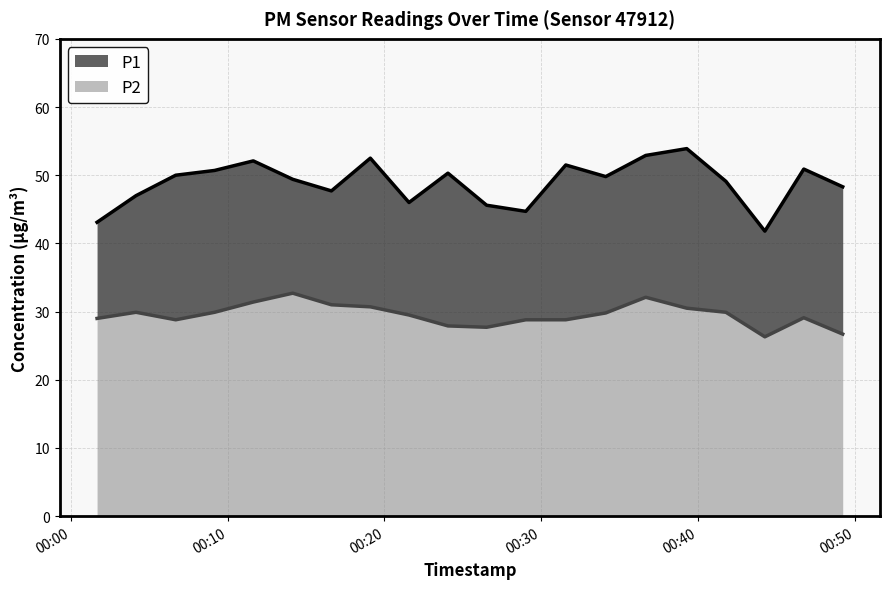

What are all the series names shown in the legend?

P1, P2